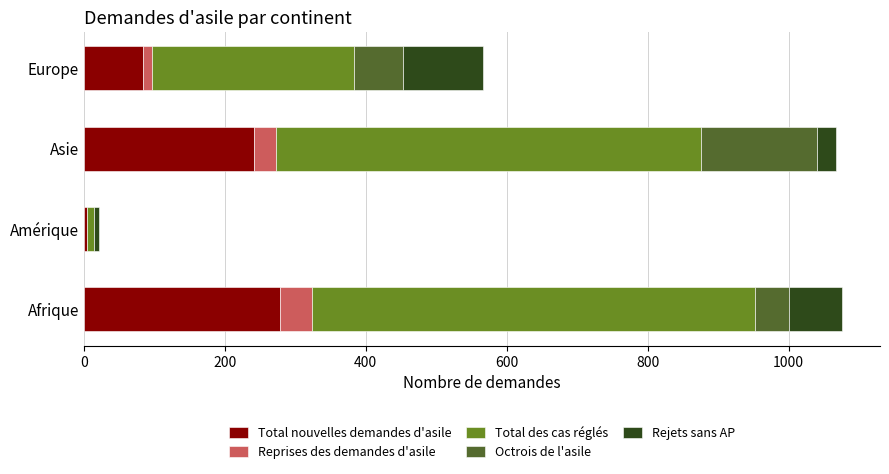

What is the highest value of the Total nouvelles demandes d'asile series?

279